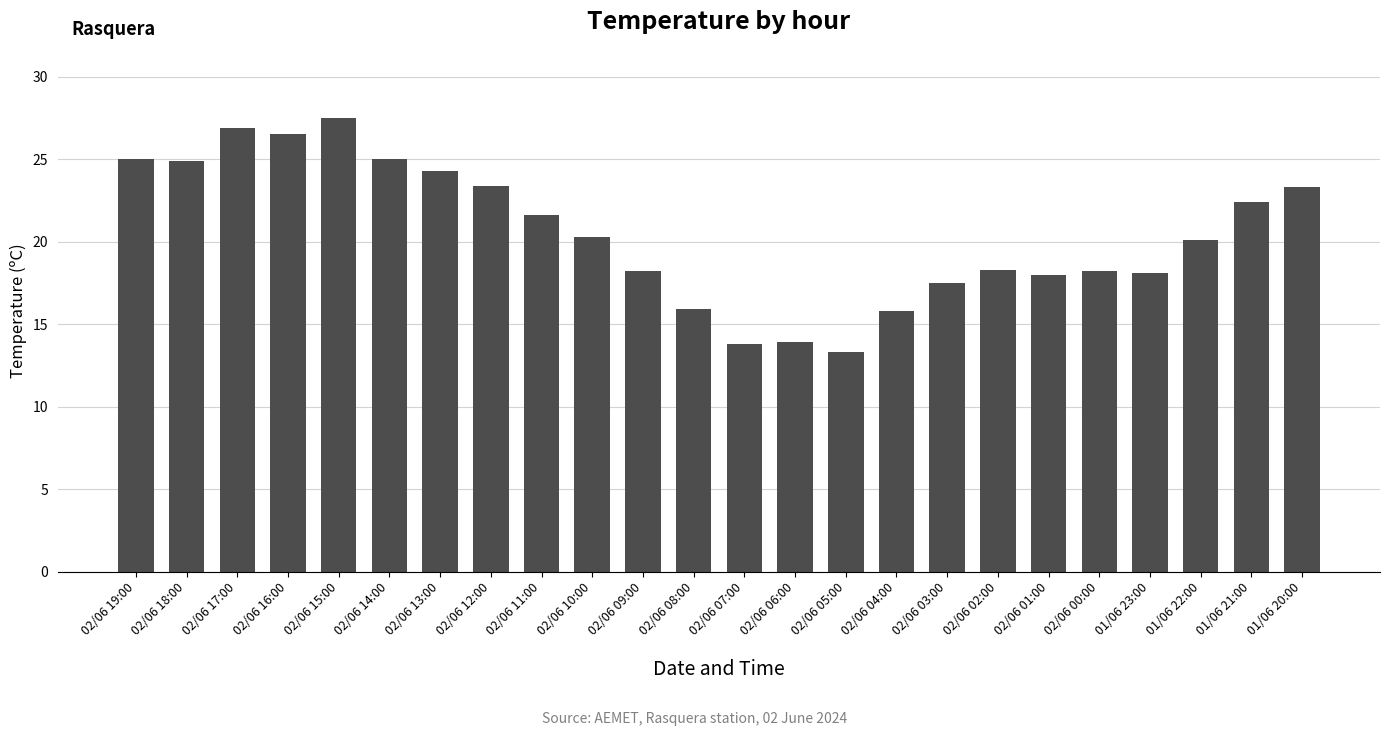

The chart shows a value of 17.5 at 02/06 03:00. True or false?

True